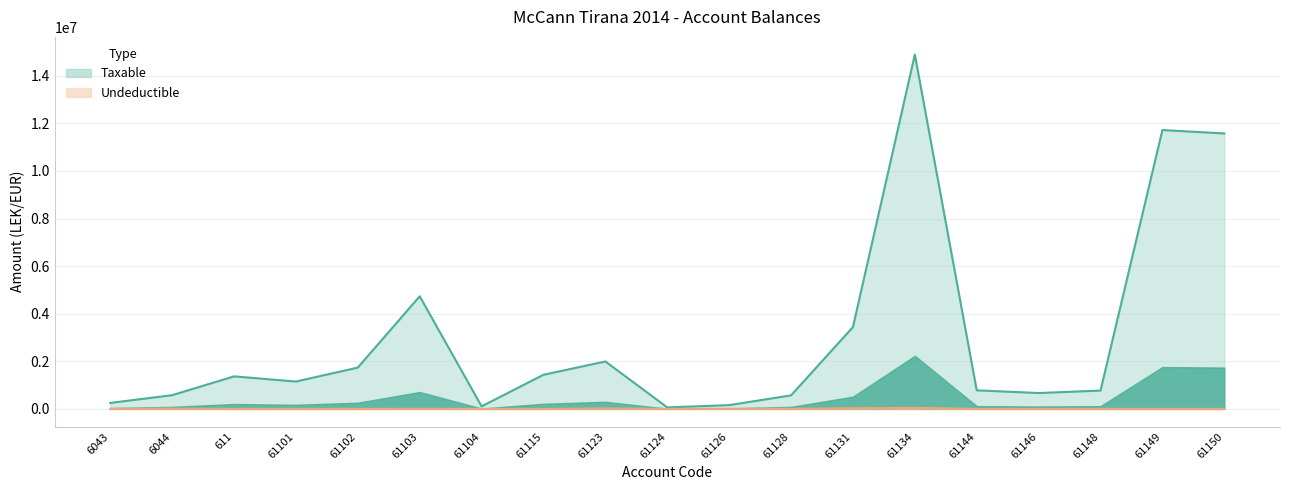

Reading left to right, transcribe all the data shown in this chart.

Taxable: 250227.1	575296.9	1366068.5	1149043.7	1735151.5	4731146.9	105900.0	1433753.2	1991862.2	61813.2	157990.0	567460.5	3437988.5	14887859.8	779642.1	666085.5	769080.9	11717876.6	11574631.1
Undeductible: 0.0	12822.0	0.0	0.0	0.0	3920.0	0.0	250.0	18500.0	0.0	5100.0	0.0	28000.0	43299.0	0.0	0.0	0.0	0.0	0.0